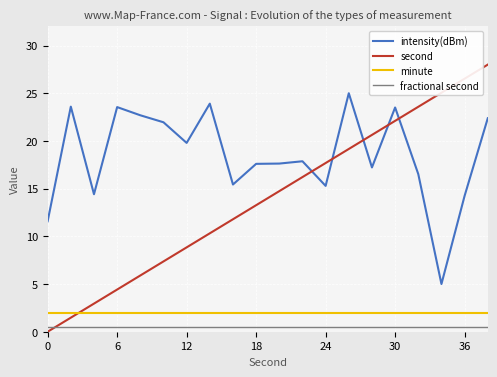

Count the number of data series in this chart.

4